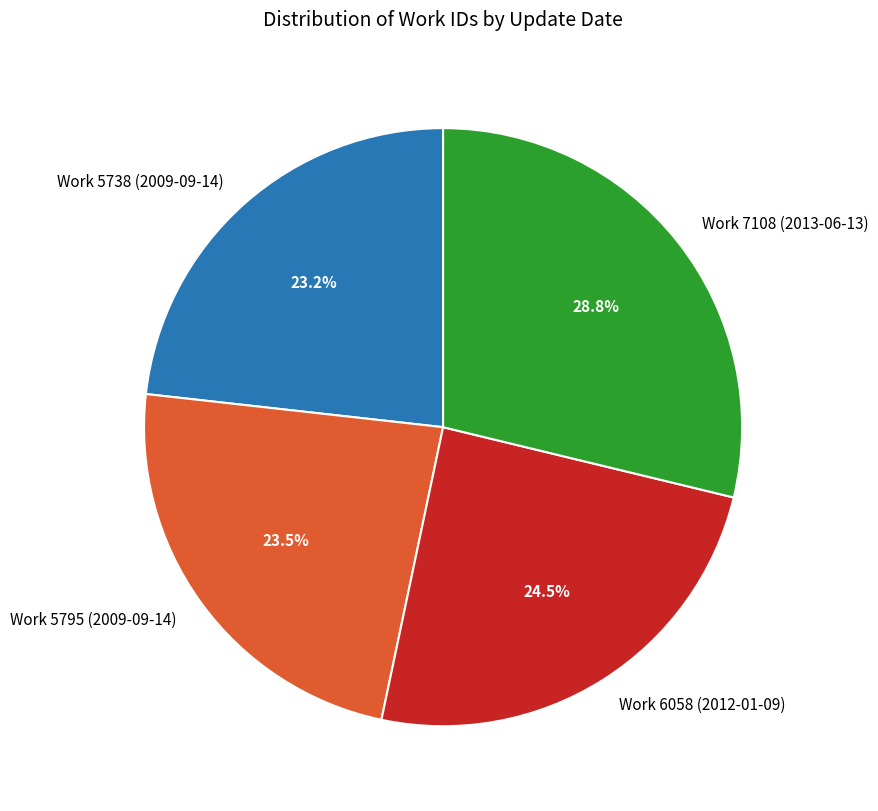

Count the number of slices in the pie.

4